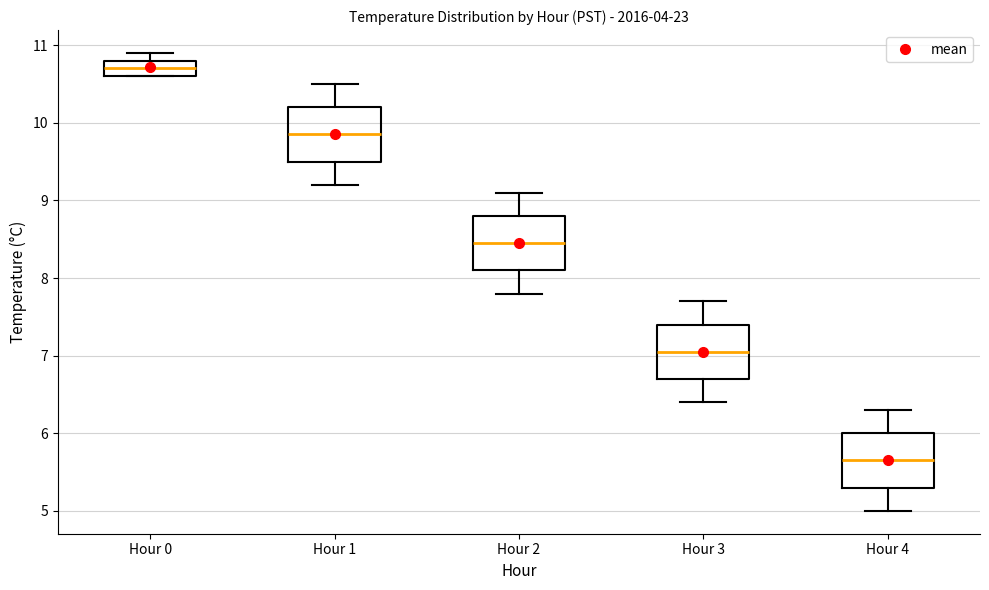

Reading left to right, transcribe this box plot: for each box, give where its median line is, the range the box spans, and where its two whiskers end, as read against the y-axis. The values are not printed on the chart, so give them approximately, as read against the axis.

Hour 0: median 10.7, box 10.6 to 10.8, whiskers 10.6 to 10.9
Hour 1: median 9.9, box 9.5 to 10.2, whiskers 9.2 to 10.5
Hour 2: median 8.5, box 8.1 to 8.8, whiskers 7.8 to 9.1
Hour 3: median 7.1, box 6.7 to 7.4, whiskers 6.4 to 7.7
Hour 4: median 5.7, box 5.3 to 6.0, whiskers 5.0 to 6.3